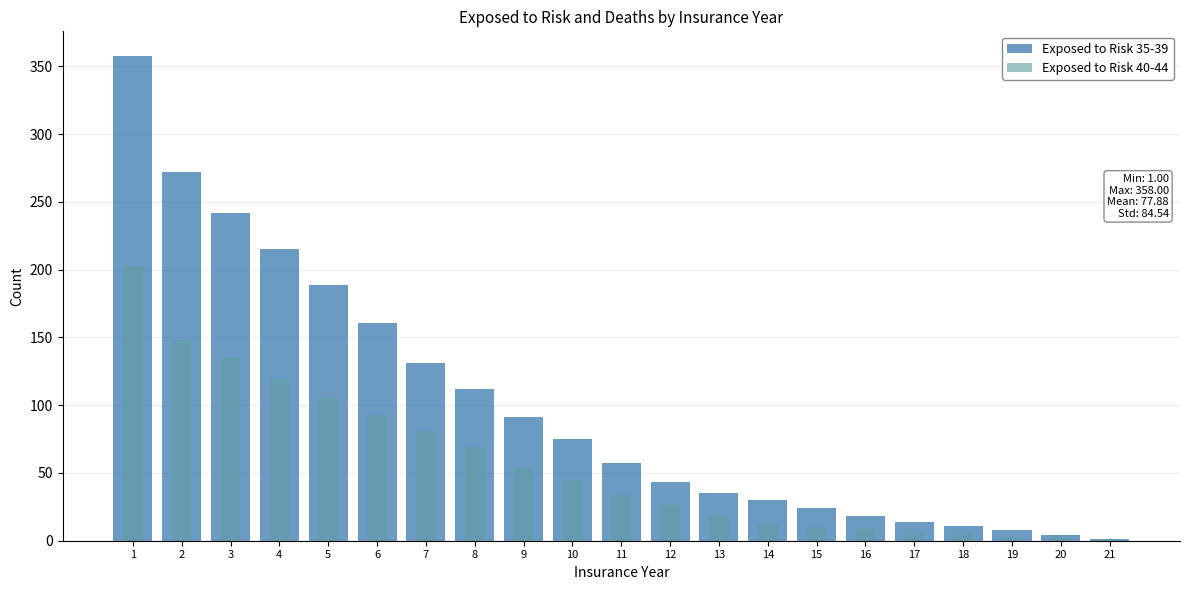

Between 20 and 16, which is larger?

16